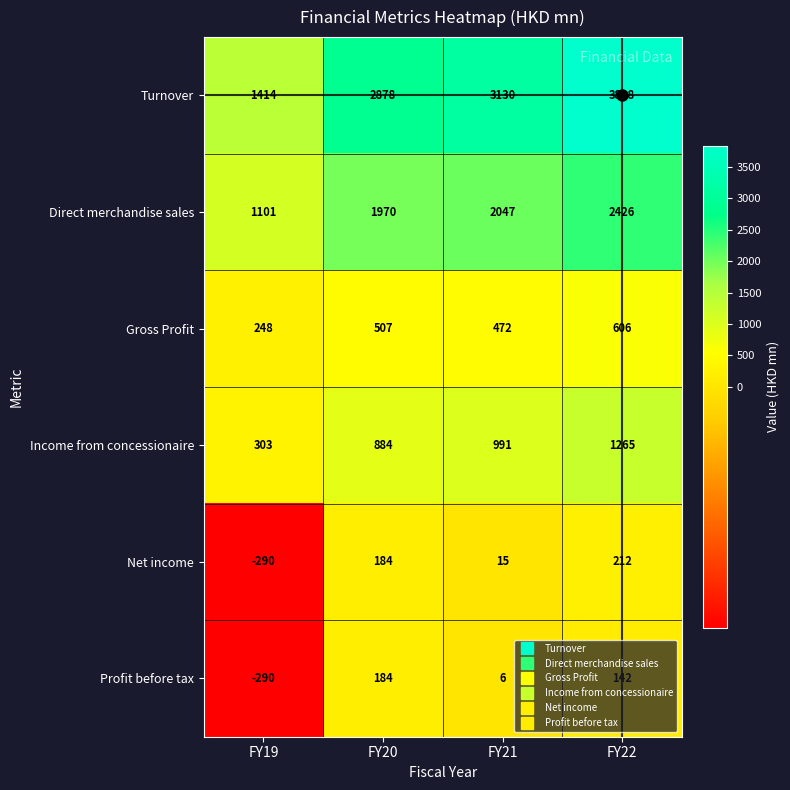

At how many categories does at least one series exceed 1213?

4